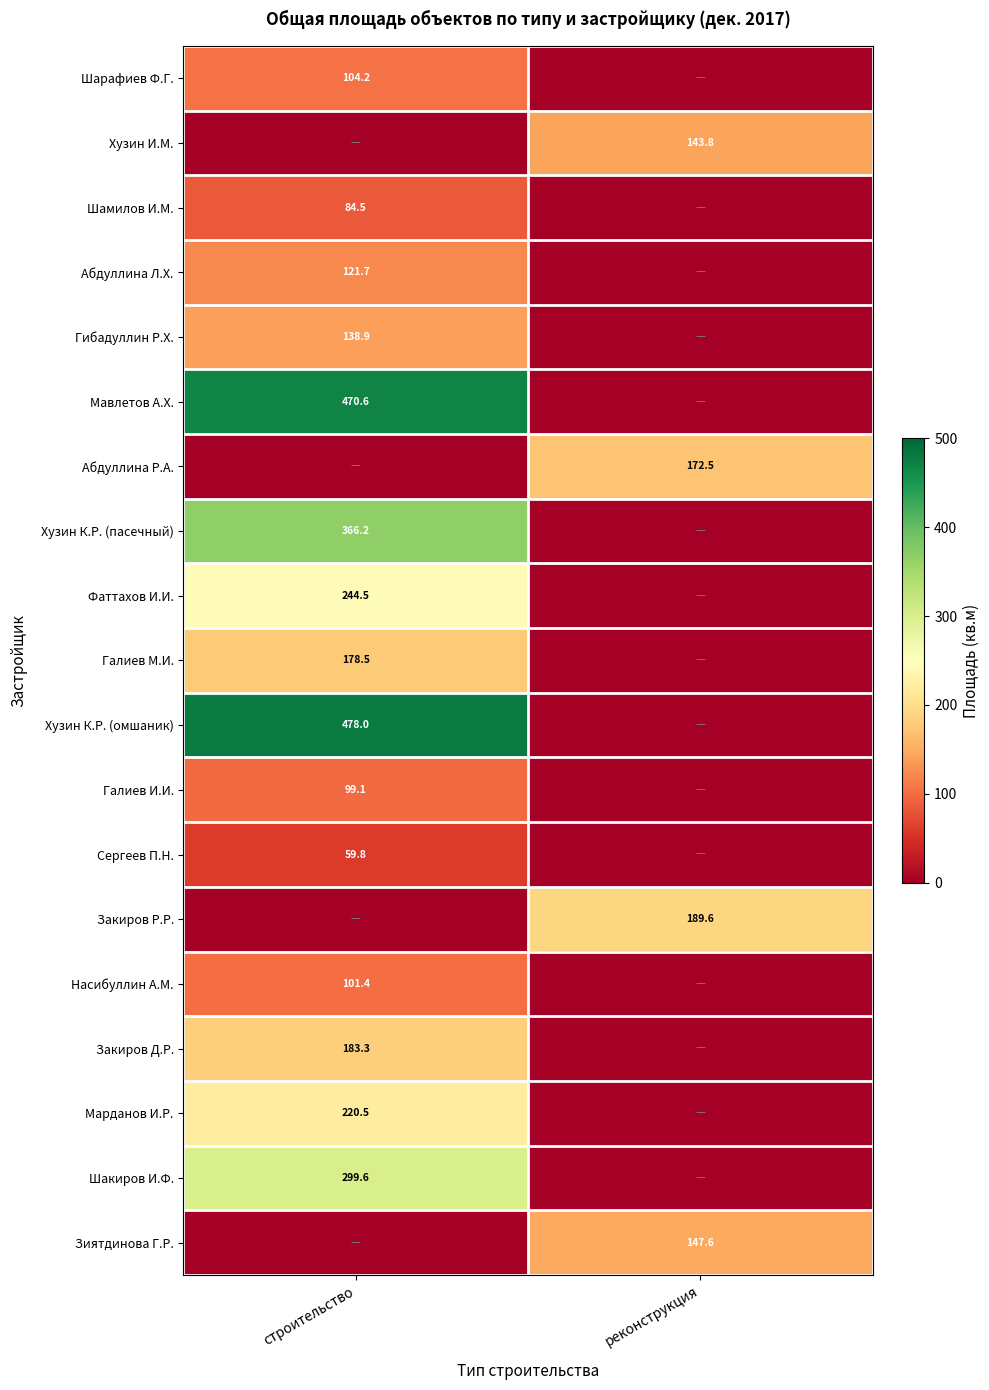

Is the value of Абдуллина Р.А. at реконструкция greater than the value of Закиров Р.Р. at реконструкция?

No